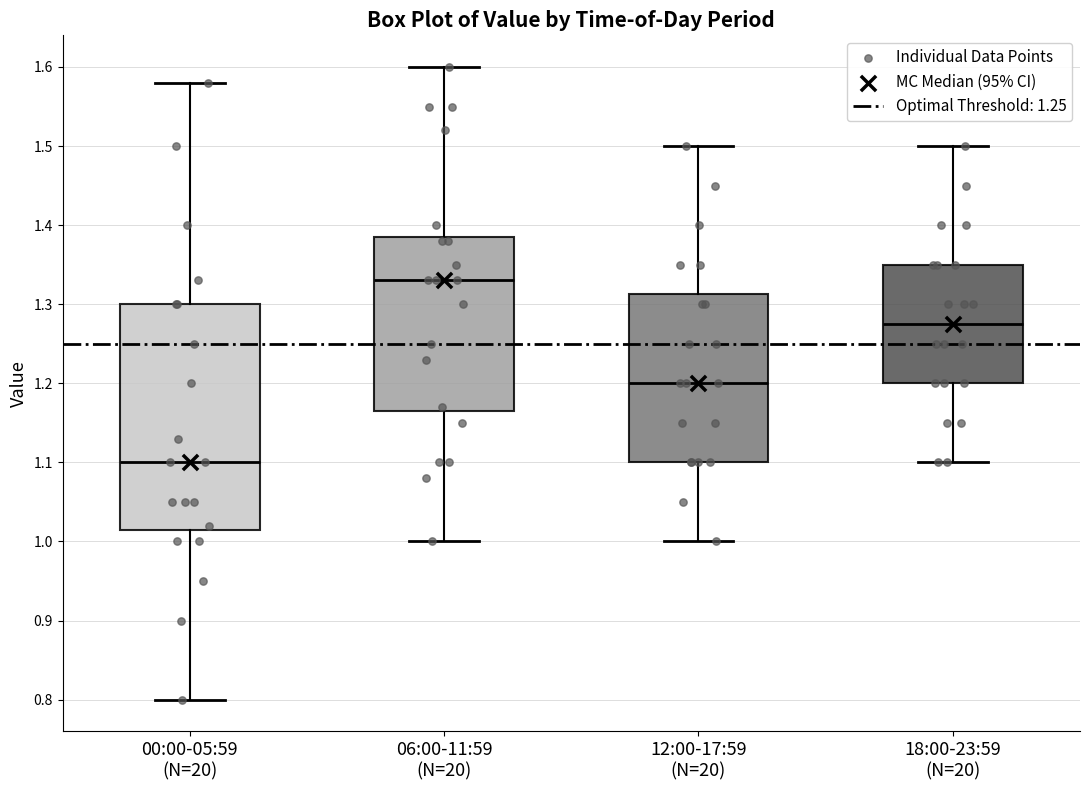

Reading left to right, transcribe this box plot: for each box, give where its median line is, the range the box spans, and where its two whiskers end, as read against the y-axis. The values are not printed on the chart, so give them approximately, as read against the axis.

00:00-05:59 (N=20): median 1.10, box 1.02 to 1.30, whiskers 0.80 to 1.58
06:00-11:59 (N=20): median 1.33, box 1.17 to 1.39, whiskers 1.00 to 1.60
12:00-17:59 (N=20): median 1.20, box 1.10 to 1.31, whiskers 1.00 to 1.50
18:00-23:59 (N=20): median 1.28, box 1.20 to 1.35, whiskers 1.10 to 1.50